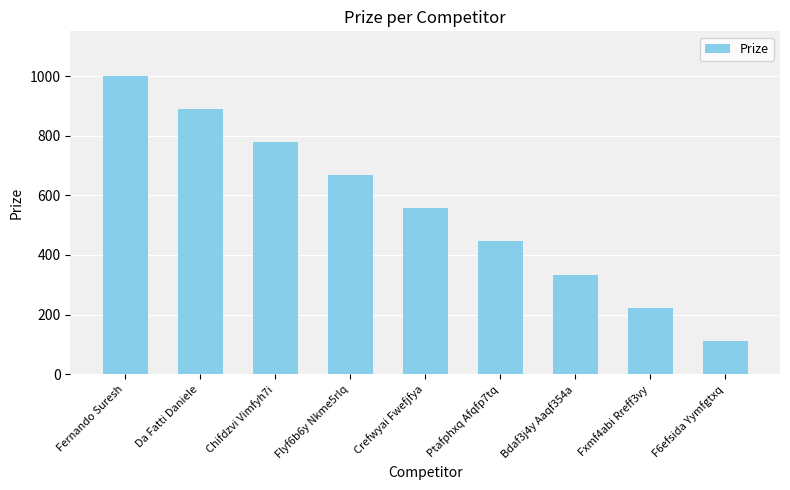

What is the sum of the values at Bdaf3j4y Aaqf354a and Flyf6b6y Nkme5rlq?

1001